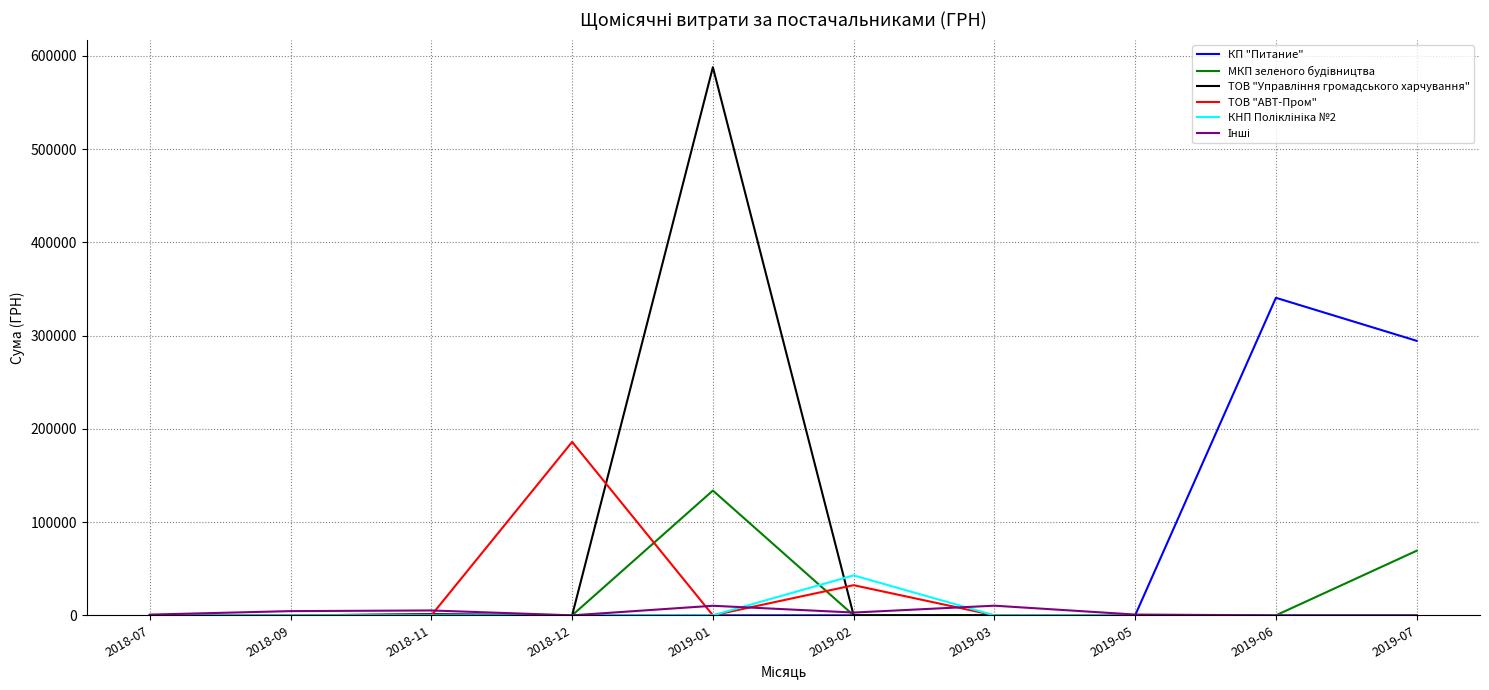

Is the value of МКП зеленого будiвництва at 2018-07 greater than the value of КП "Питание" at 2019-07?

No